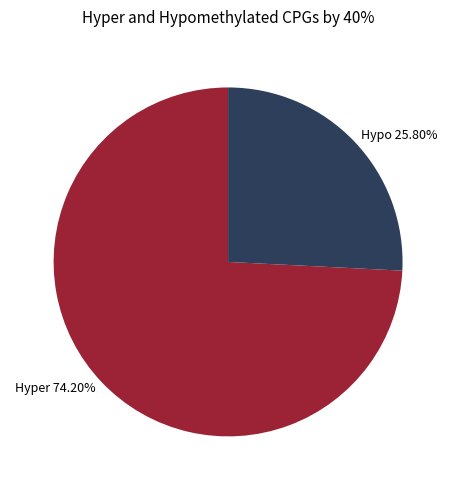

Is Hyper 74.20% the majority of the pie?

Yes